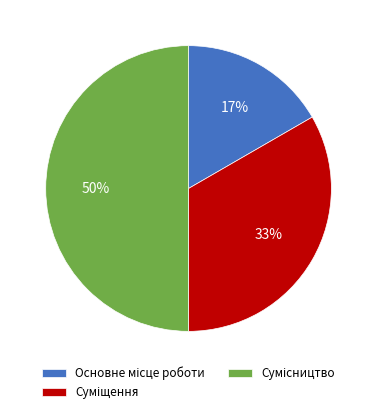

To the nearest percent, what is the difference between the largest and smallest slice percentages?

33%